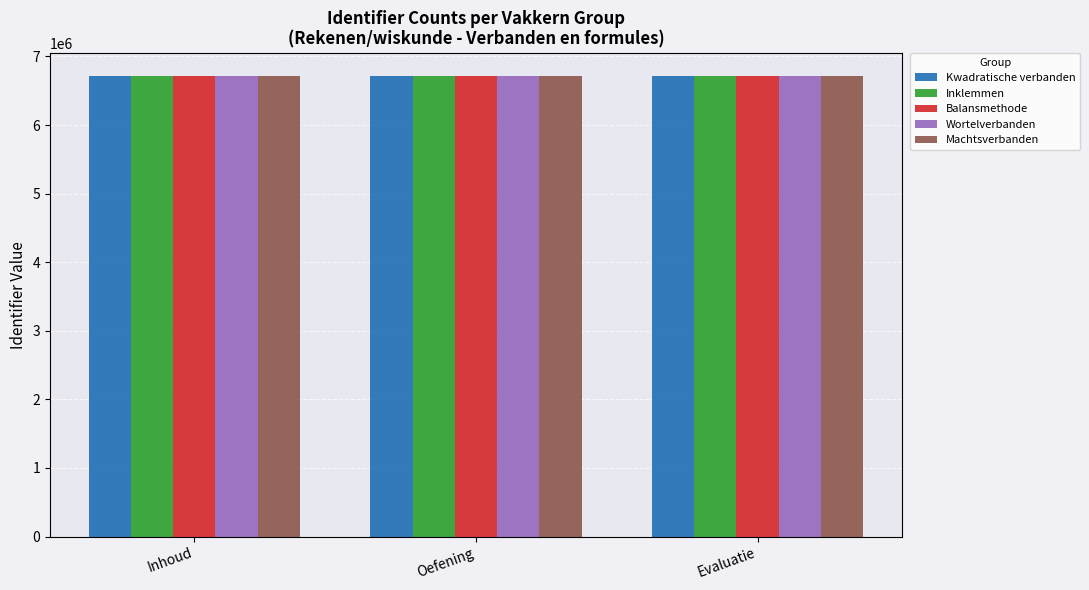

Read the Machtsverbanden value at Oefening.

6712532